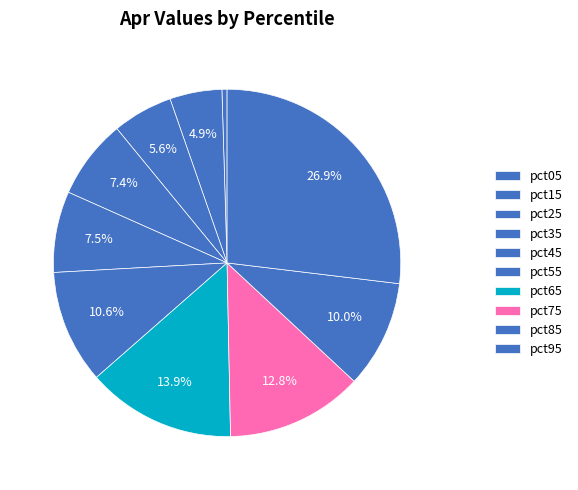

What is the total percentage of pct75 and pct95?

39.7%